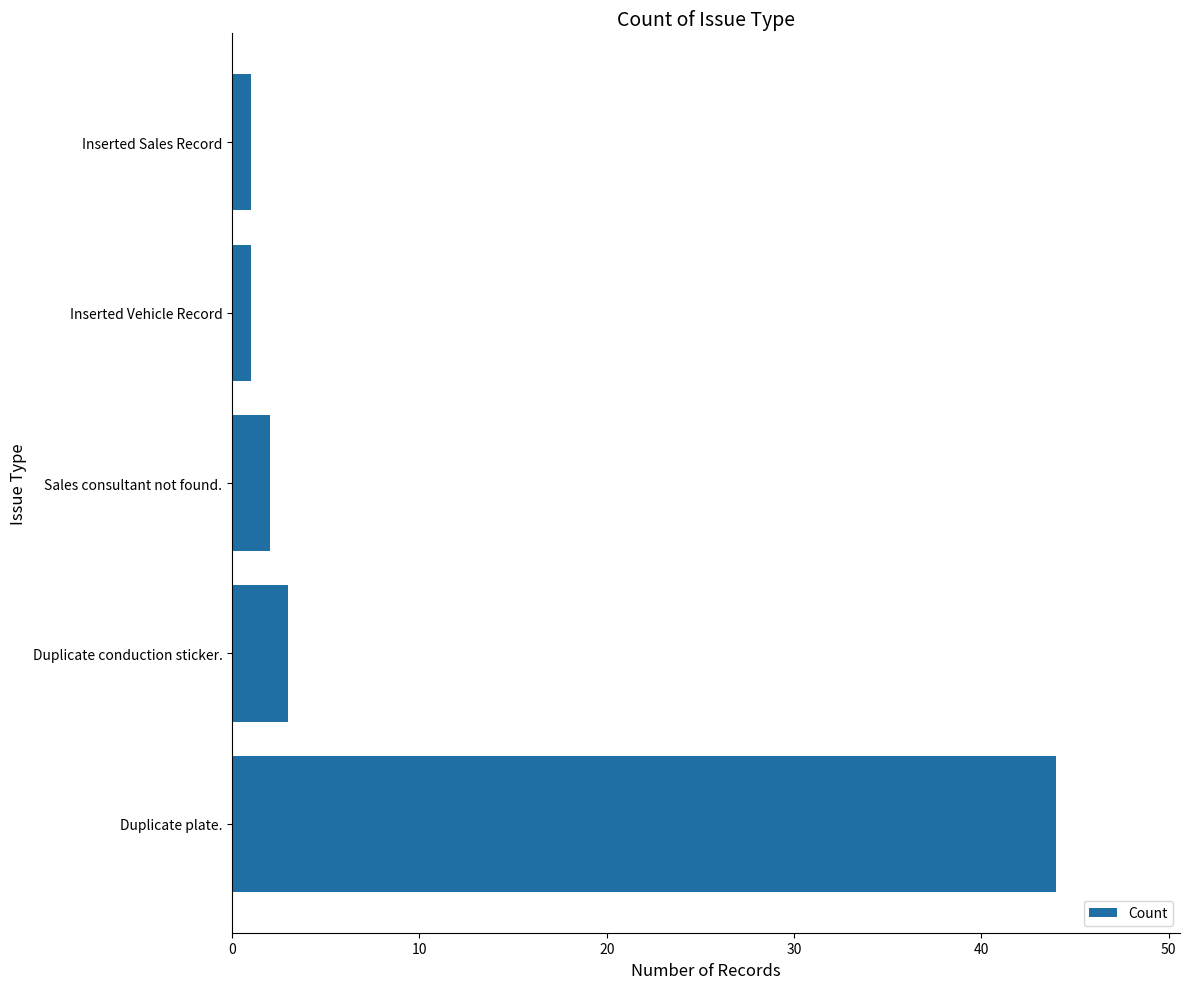

True or false: the data shows 19 at Duplicate plate..

False